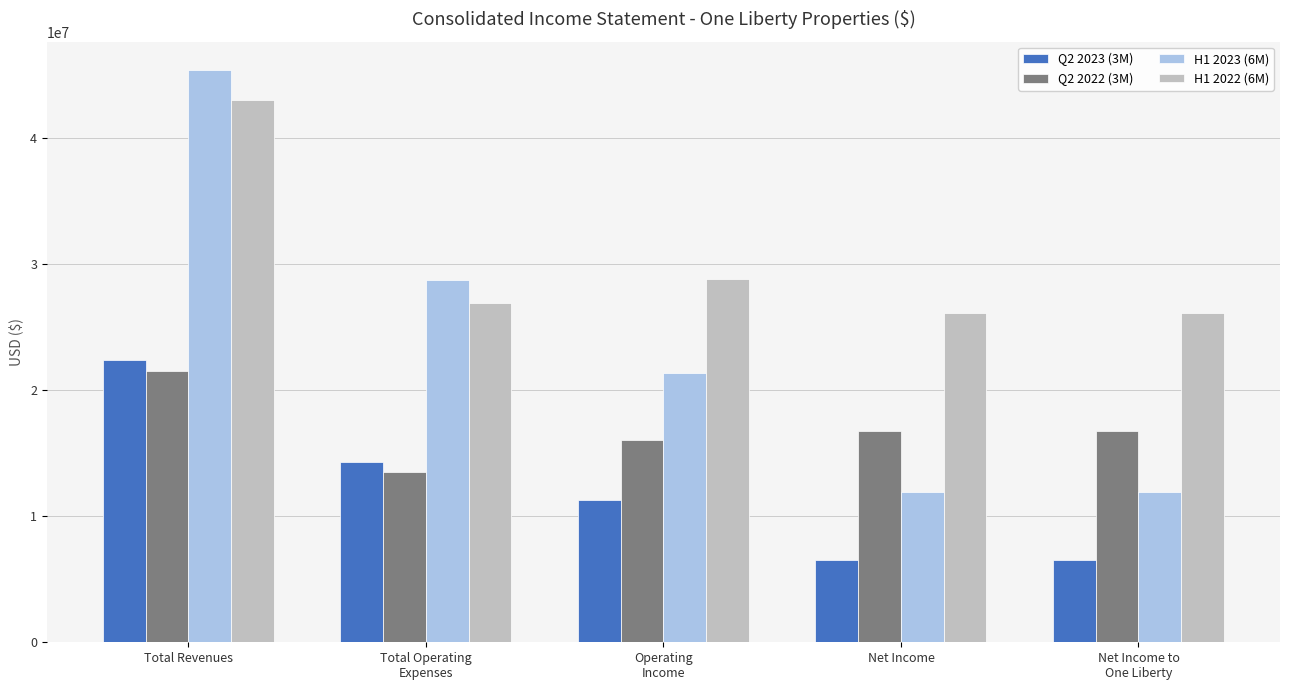

Which series has the largest range (max minus min)?

H1 2023 (6M)